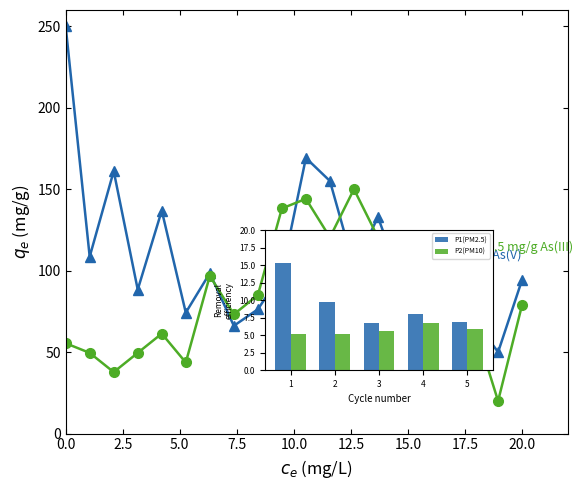

What is the greatest value displayed?

250.0